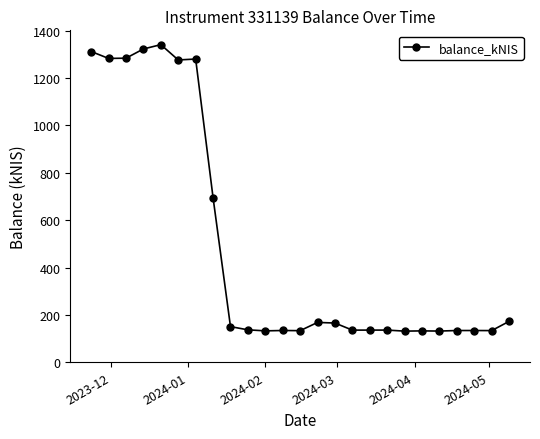

What is the maximum value shown in the chart?

1340.8